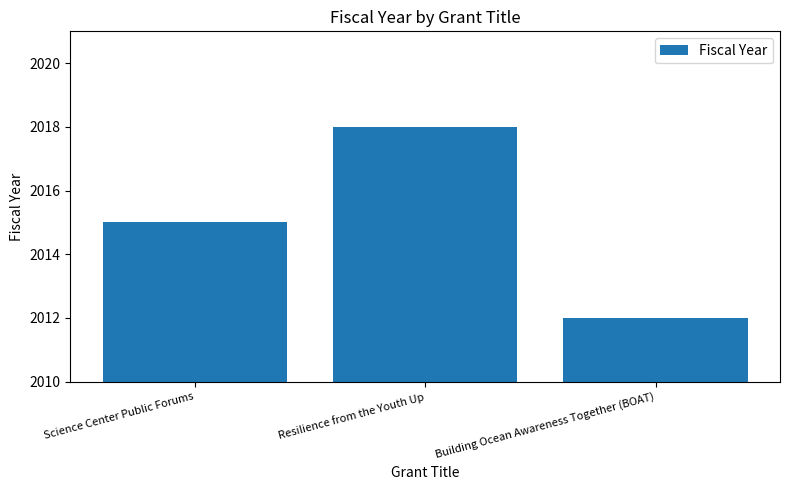

Which has a higher value, Science Center Public Forums or Building Ocean Awareness Together (BOAT)?

Science Center Public Forums